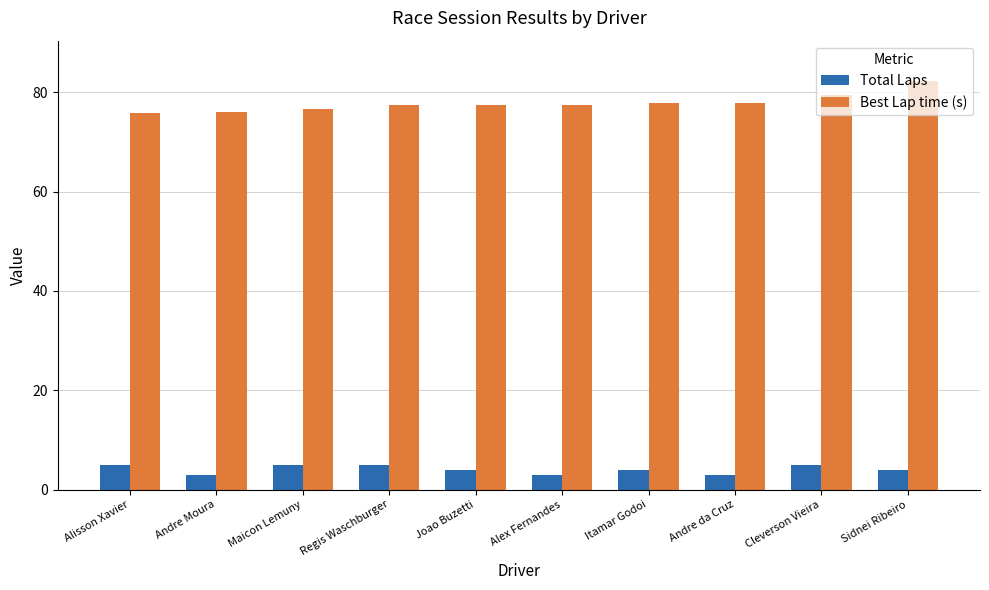

Rank the series at Maicon Lemuny from lowest to highest value.

Total Laps, Best Lap time (s)